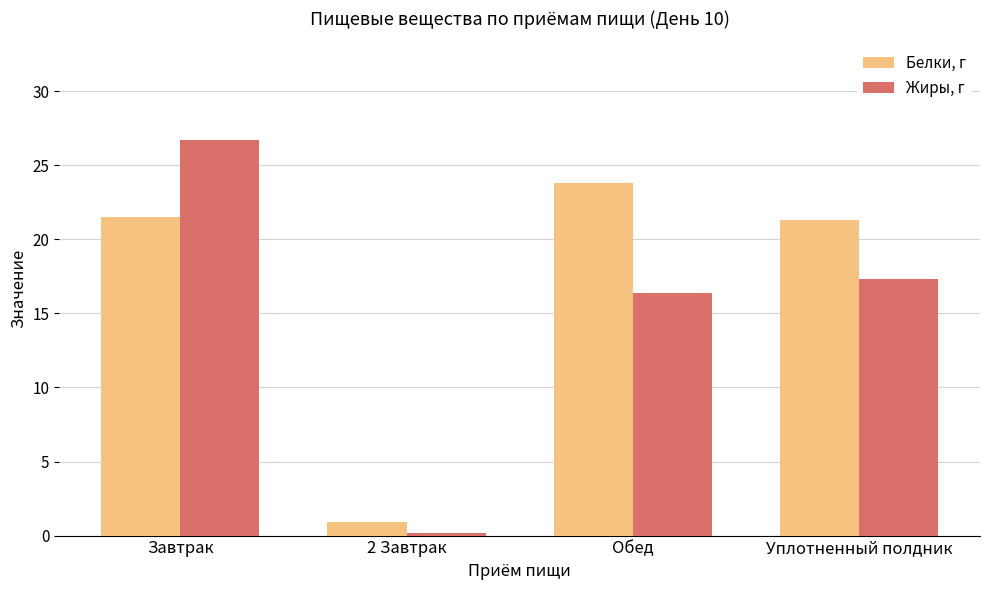

Reading left to right, list all the values displayed in this chart.

Белки, г: 21.5	0.9	23.8	21.3
Жиры, г: 26.7	0.2	16.4	17.3